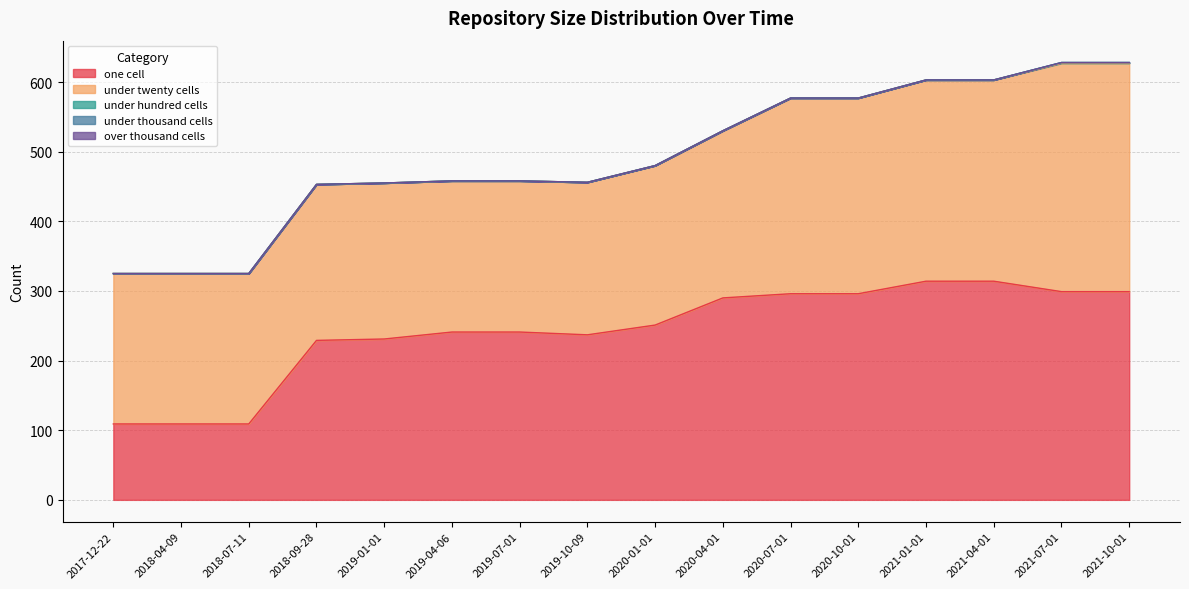

At which category is the sum across all series the highest?

2021-07-01